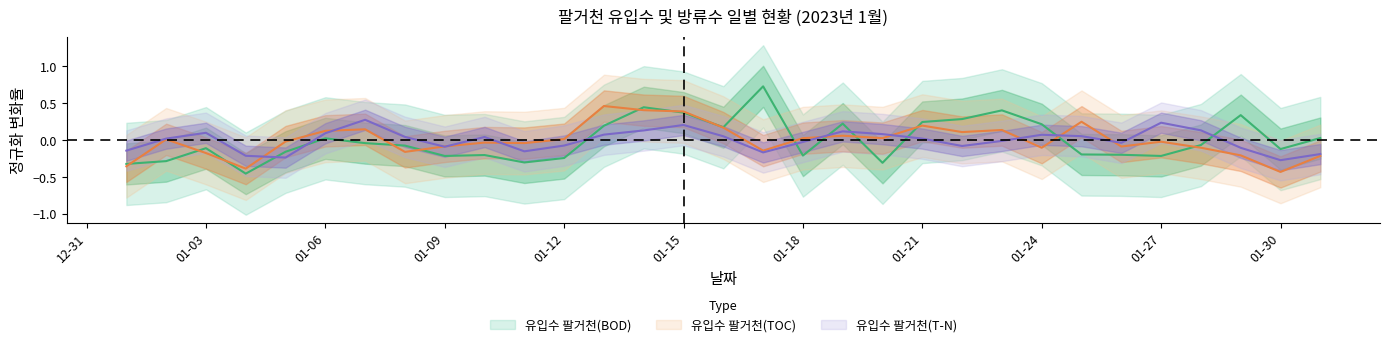

The value of 유입수 팔거천(TOC) at 01-21 is 0.3. True or false?

False